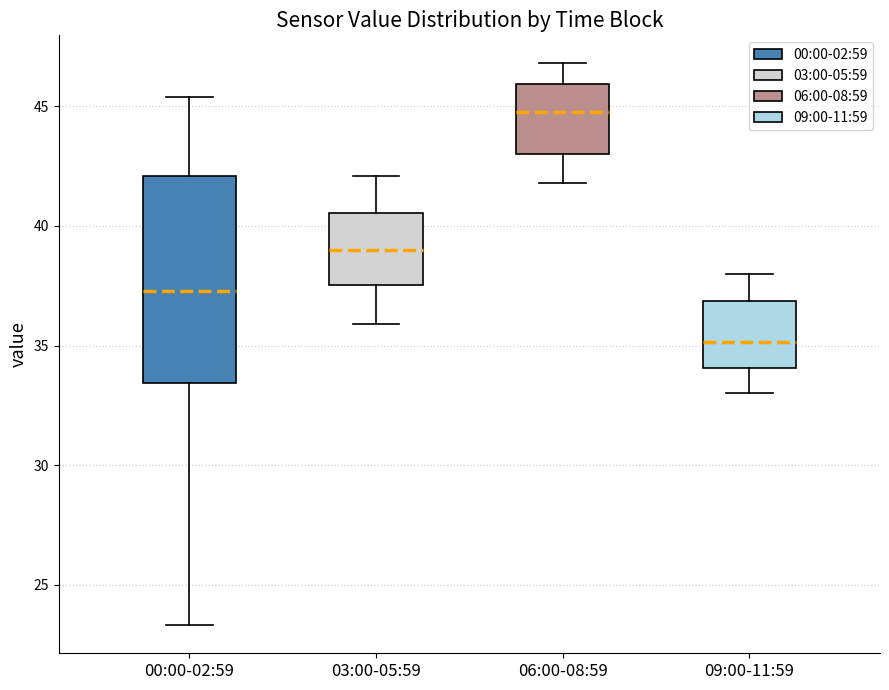

Where is the lower edge of the box for 03:00-05:59 on the y-axis? The values are not printed on the chart, so give them approximately, as read against the axis.

37.5